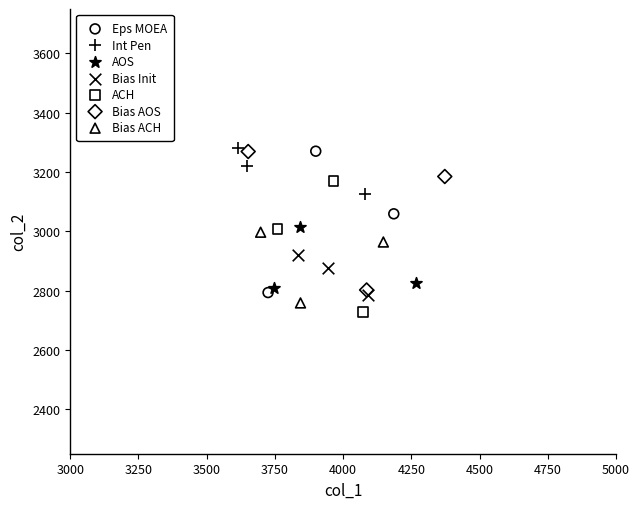

Which series reaches the minimum Y coordinate?

ACH